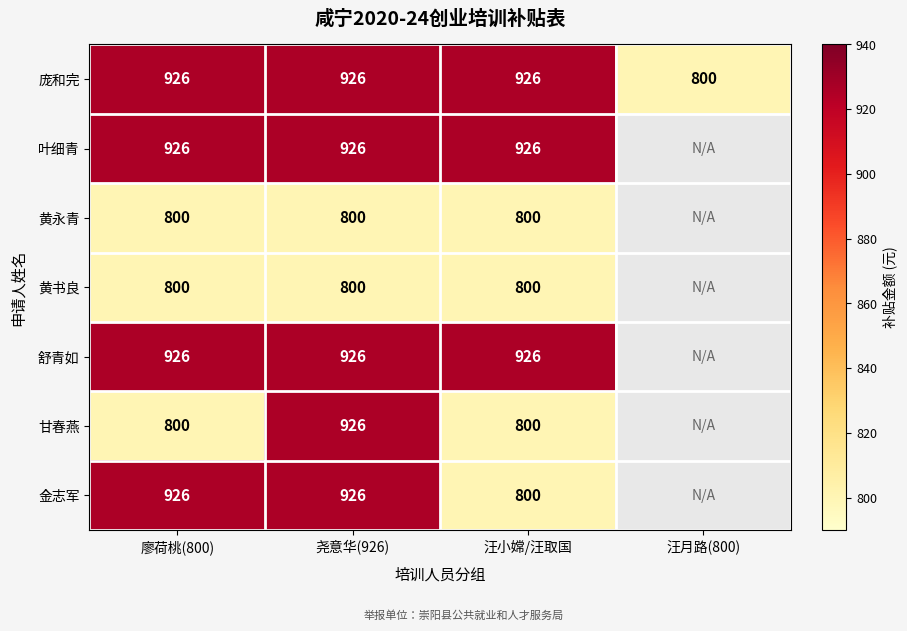

What is the spread (max minus min) of values at 廖荷桃(800)?

126